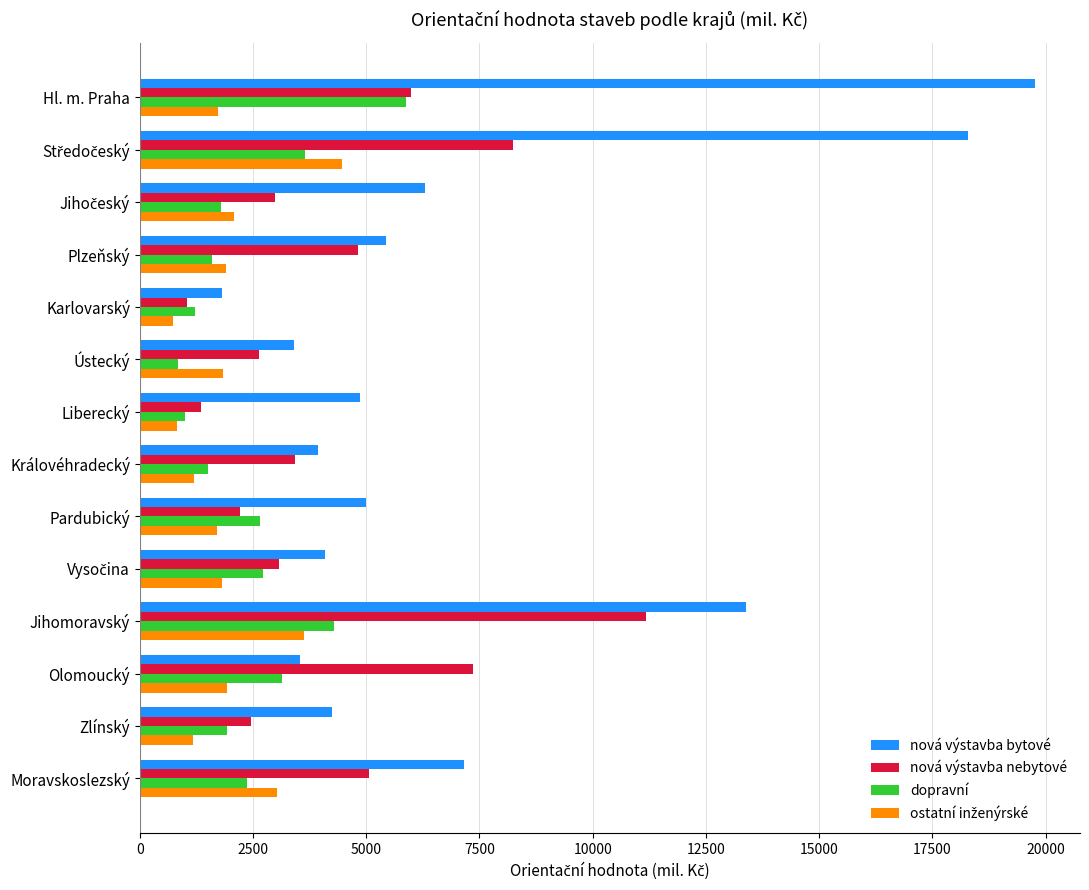

What is the lowest value of the nová výstavba nebytové series?

1044